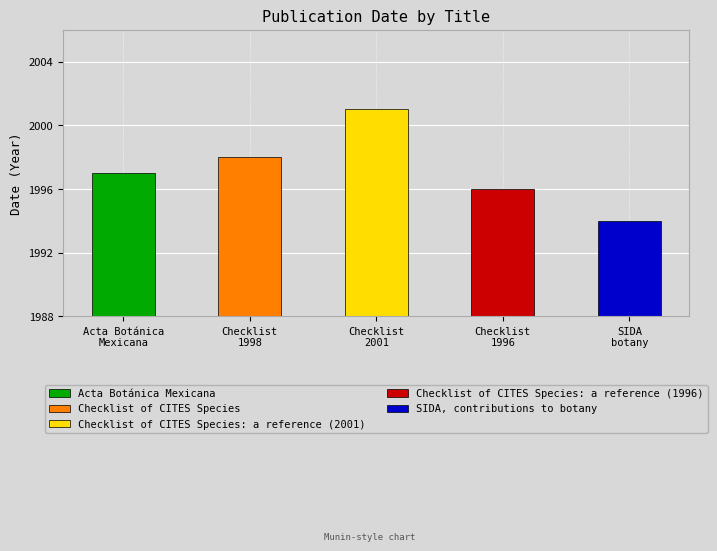

What is the label of the 3rd bar from the left?

Checklist of CITES Species: a reference (2001)